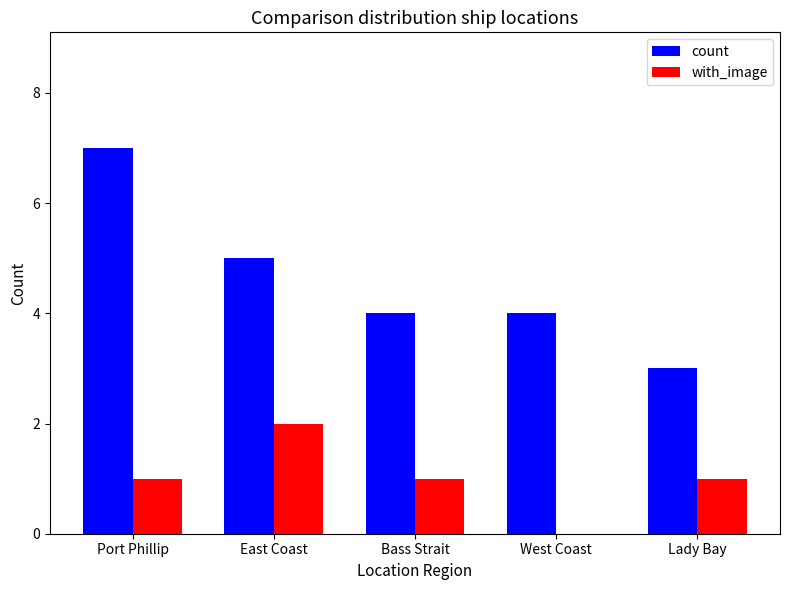

At which label does count reach its peak?

Port Phillip